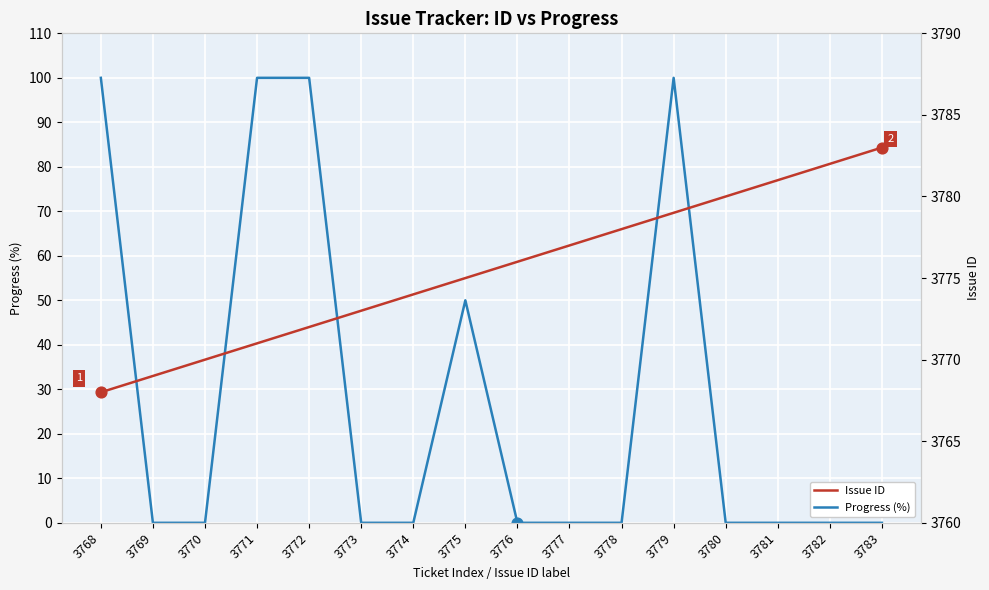

At how many categories does at least one series exceed 2049?

16